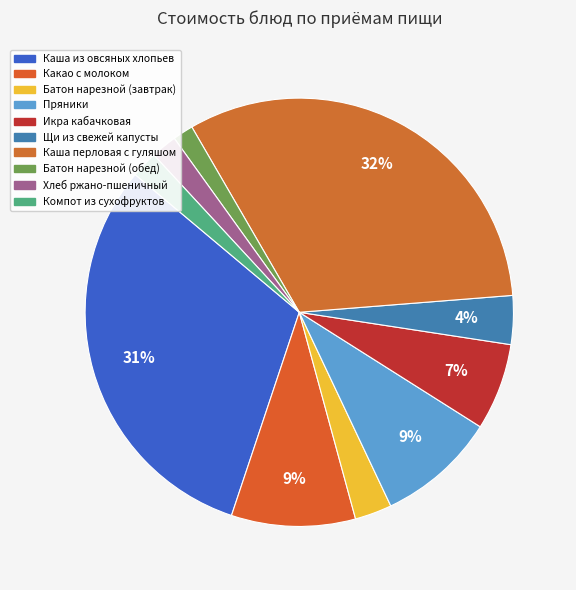

Does Щи из свежей капусты represent more than half of the total?

No